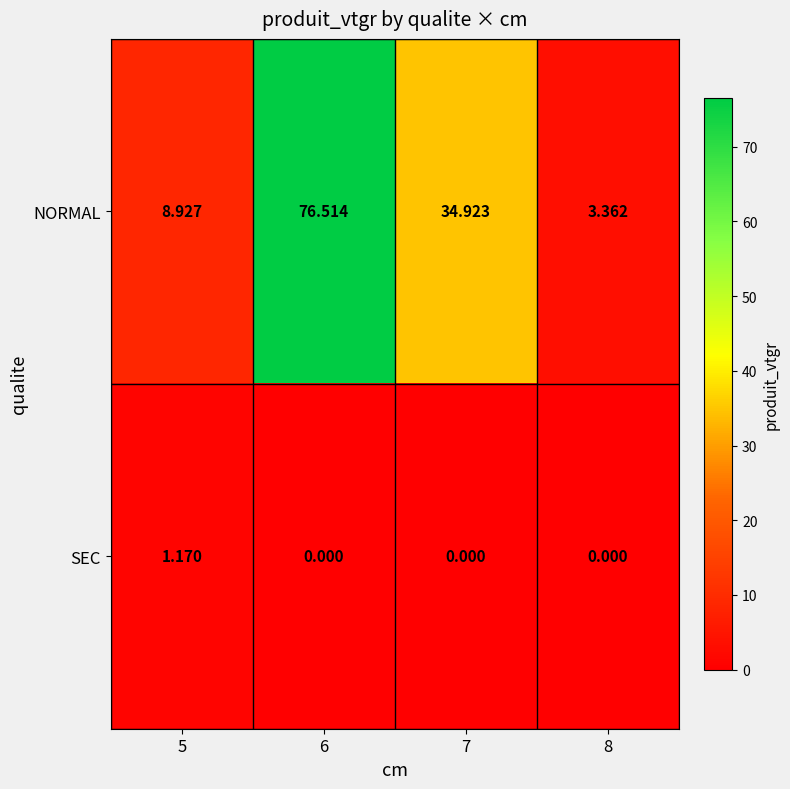

Which series has the largest range (max minus min)?

NORMAL